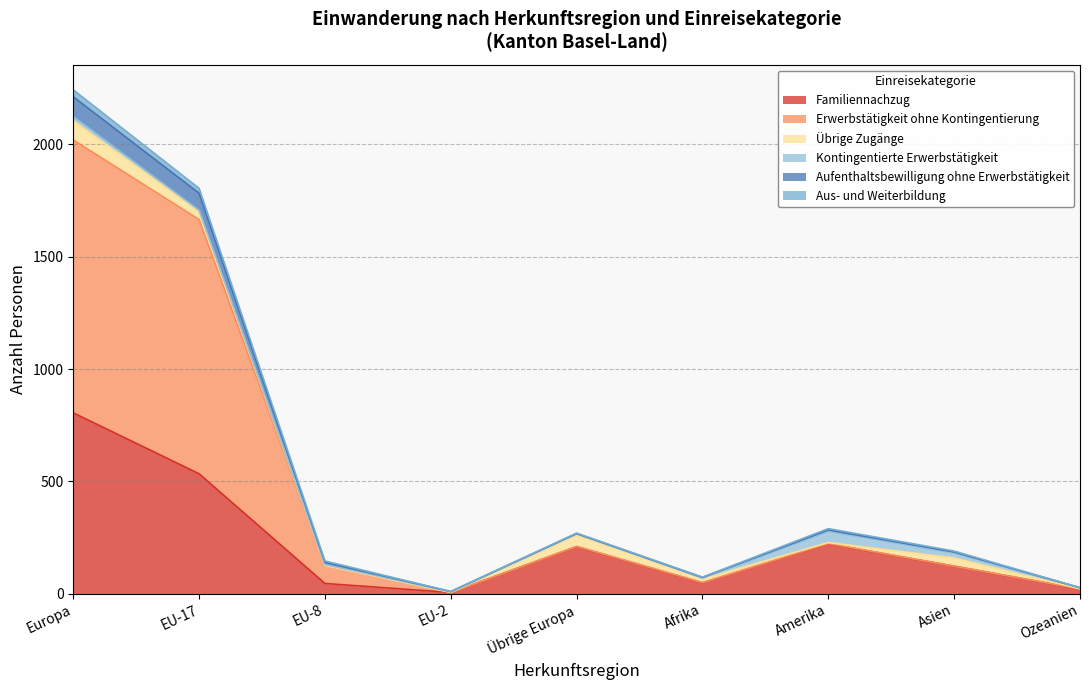

What is the greatest value displayed?

2242